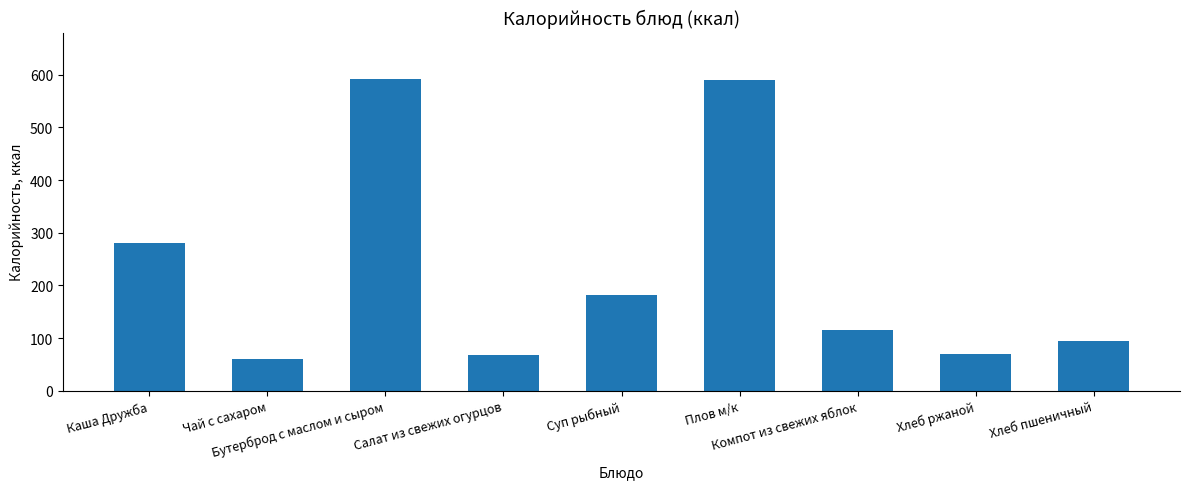

What is the difference between the maximum and minimum values?

531.5